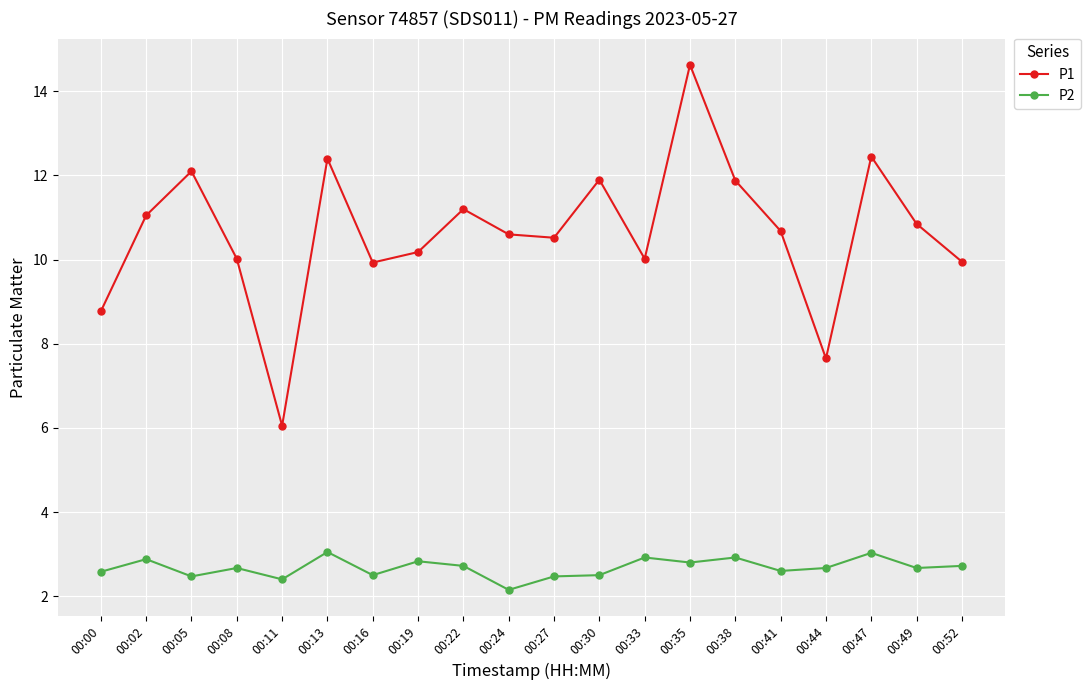

At which label does P1 first exceed 10?

00:02